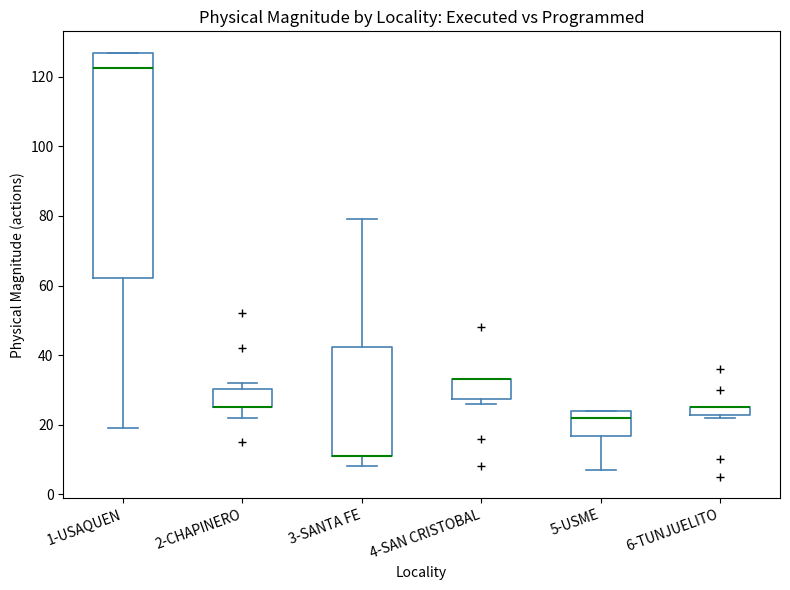

Comparing the boxes themselves (not the whiskers), which one is the tallest?

1-USAQUEN